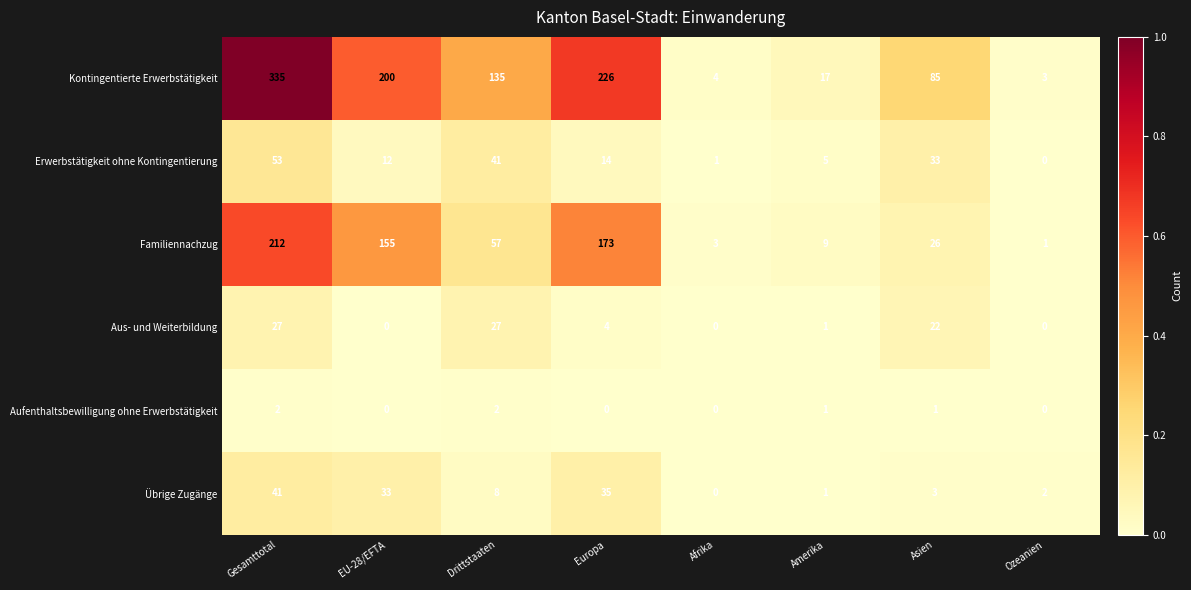

What is the spread (max minus min) of values at Asien?

84